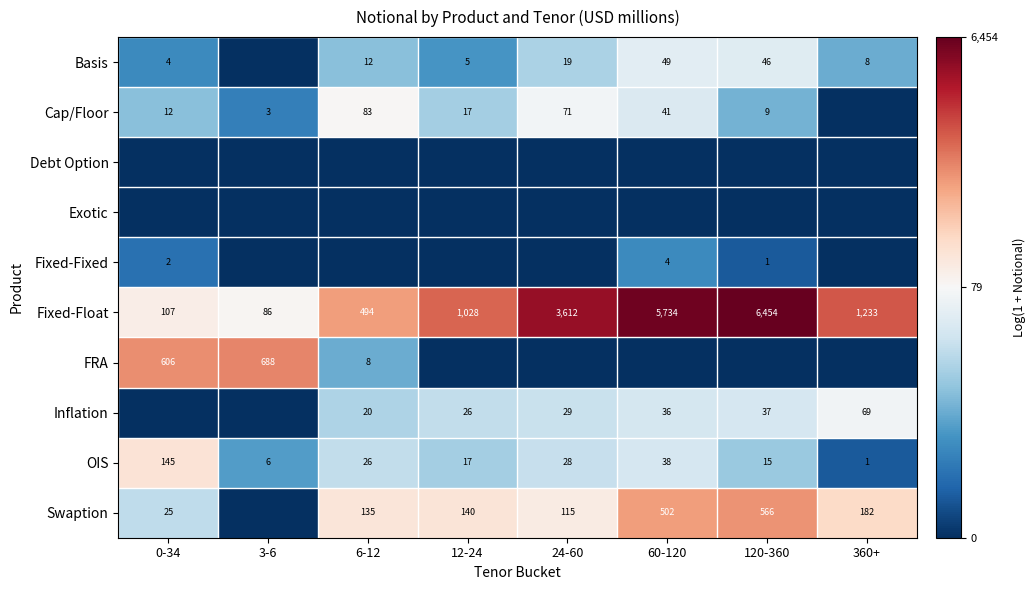

What is the difference between the maximum and minimum values in the OIS series?

144